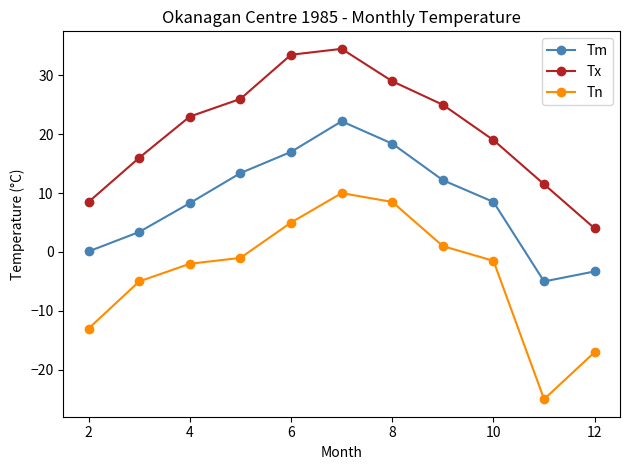

What is the minimum value for Tm?

-5.0